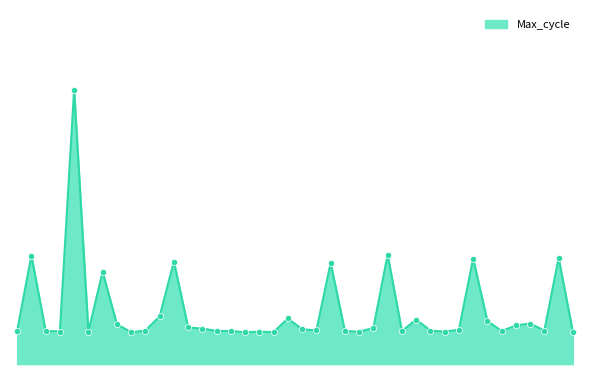

Does the chart have visible grid lines?

No